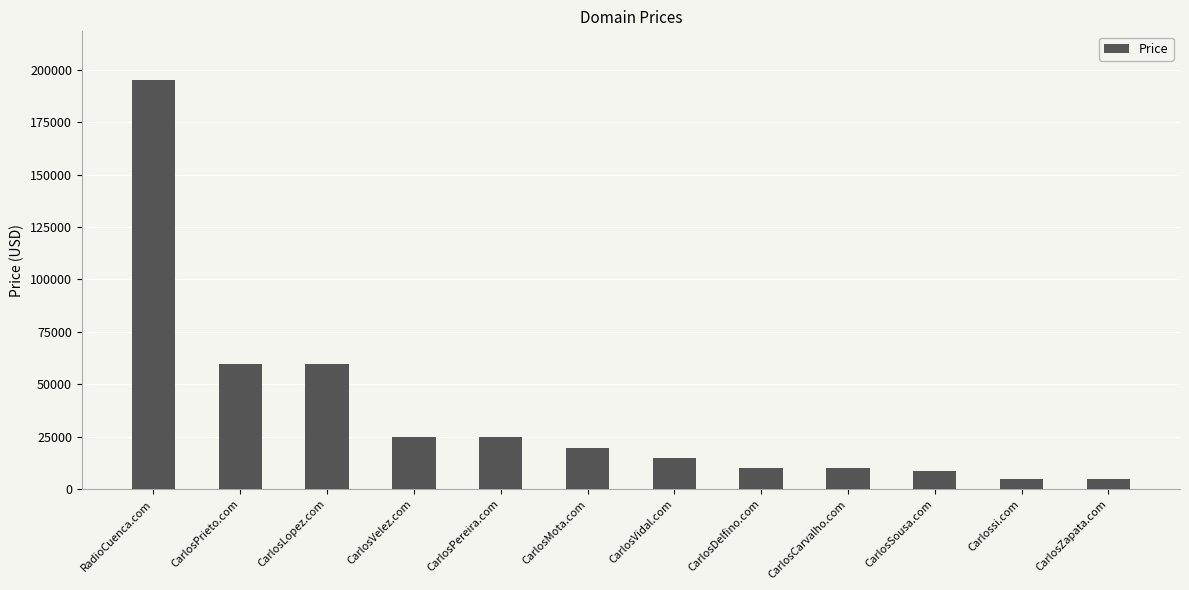

What is the greatest value displayed?

194888